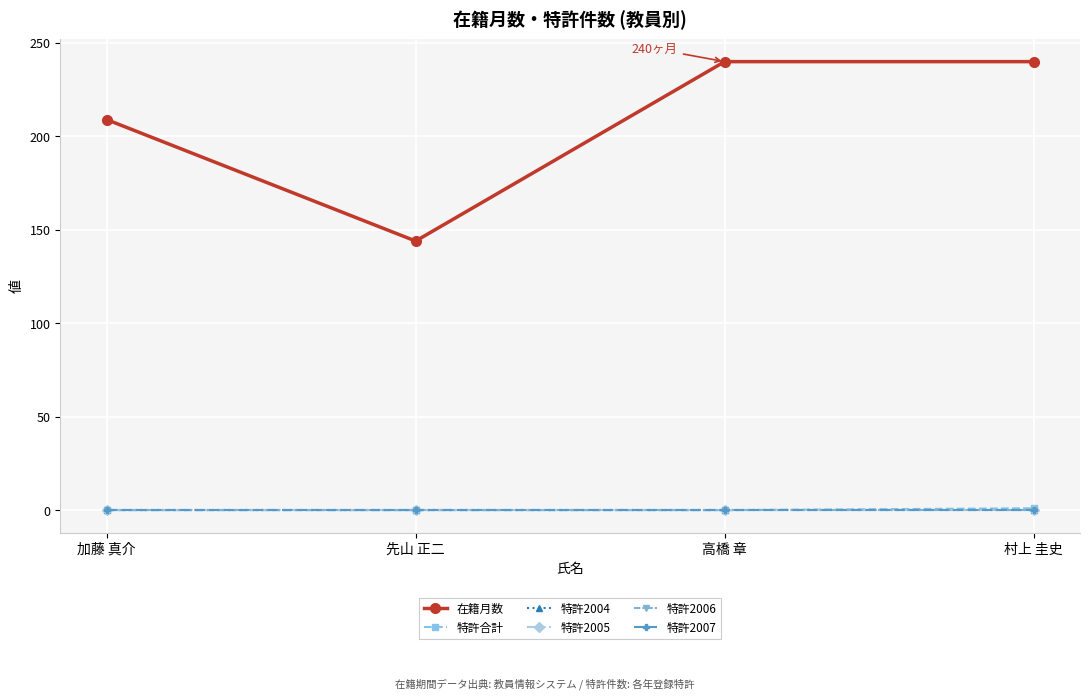

True or false: 特許2005 and 特許2004 intersect in this chart.

False